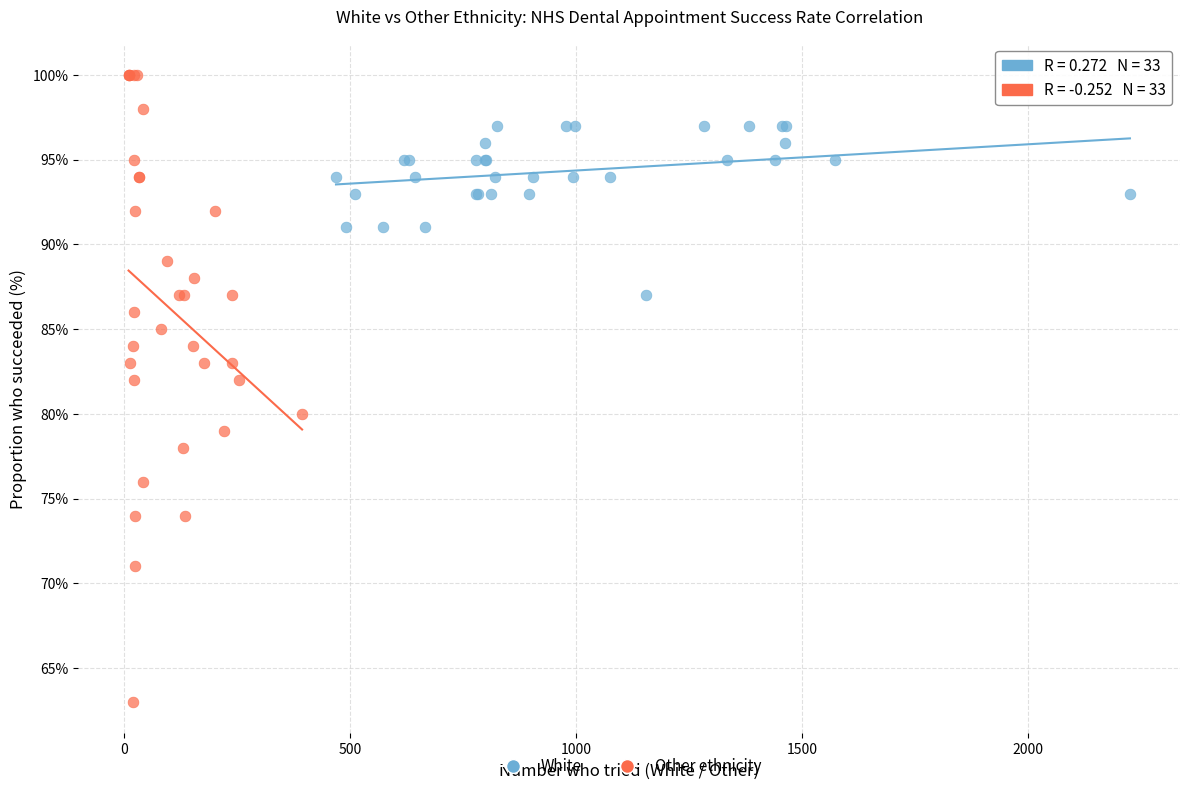

Which series contains the highest Y value?

Other ethnicity